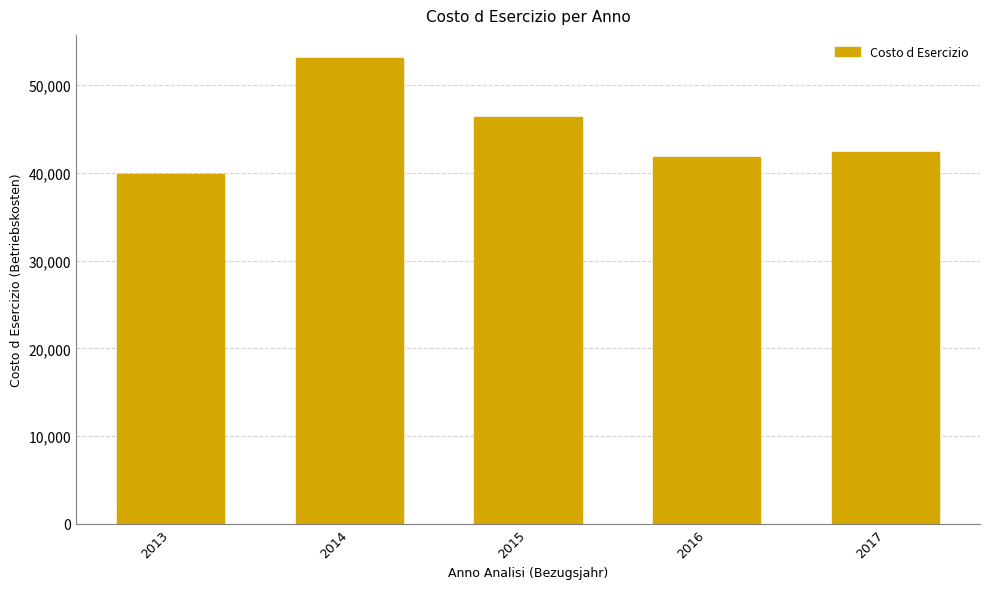

What is the approximate value at 2015?

46344.6